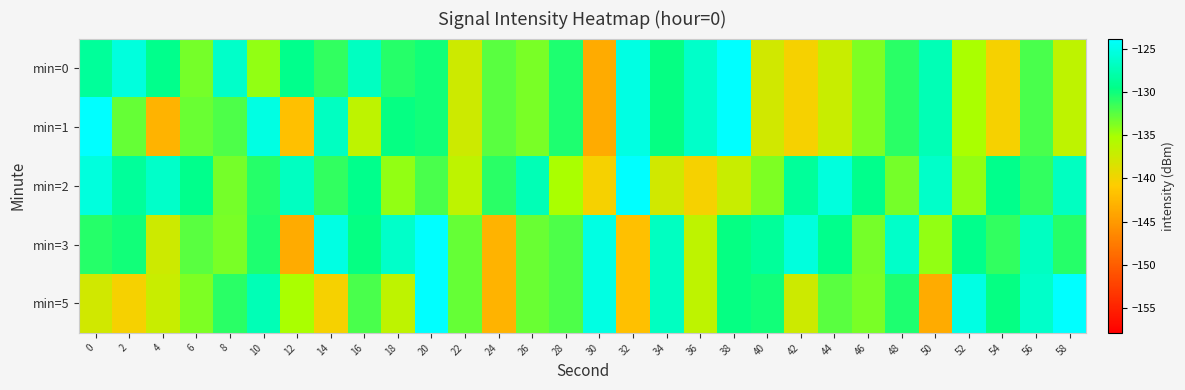

What is the smallest value displayed?

-143.5